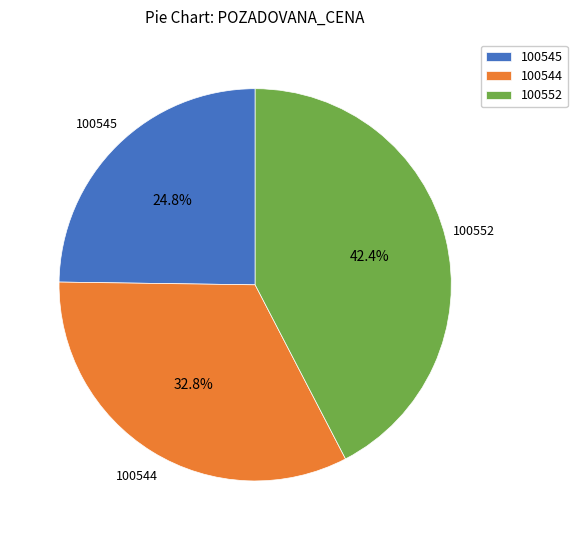

Count the number of slices in the pie.

3